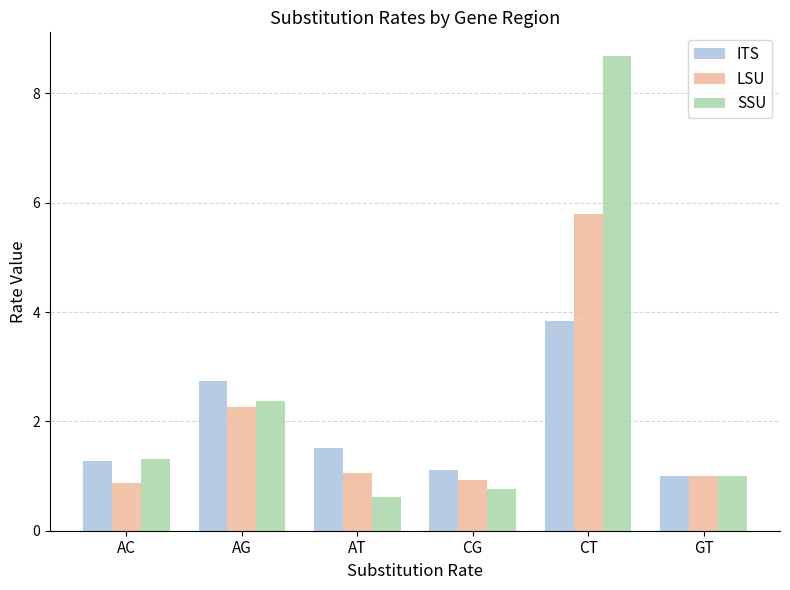

What is the maximum value shown in the chart?

8.7